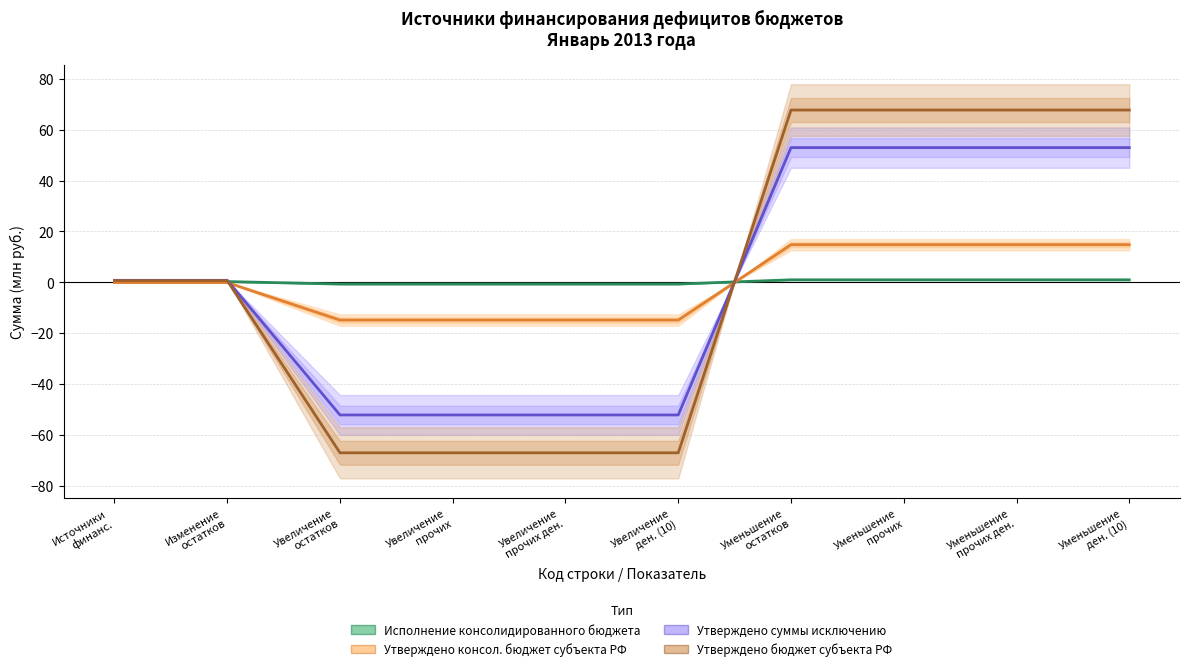

Between Увеличение
ден. (10) and Уменьшение
ден. (10), which series saw the biggest shift?

Утверждено бюджет субъекта РФ